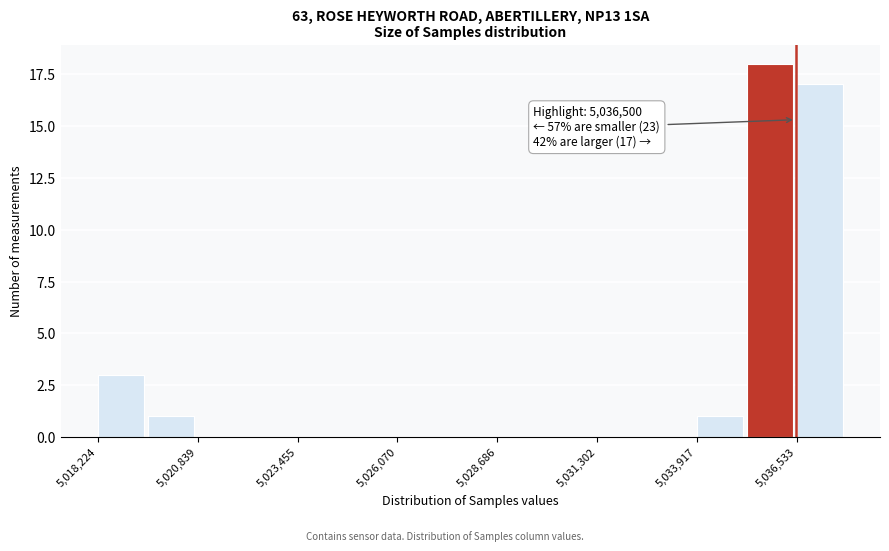

Around what value on the x-axis is the tallest bar? Give the approximate position of its centre, as read against the axis.

5036000